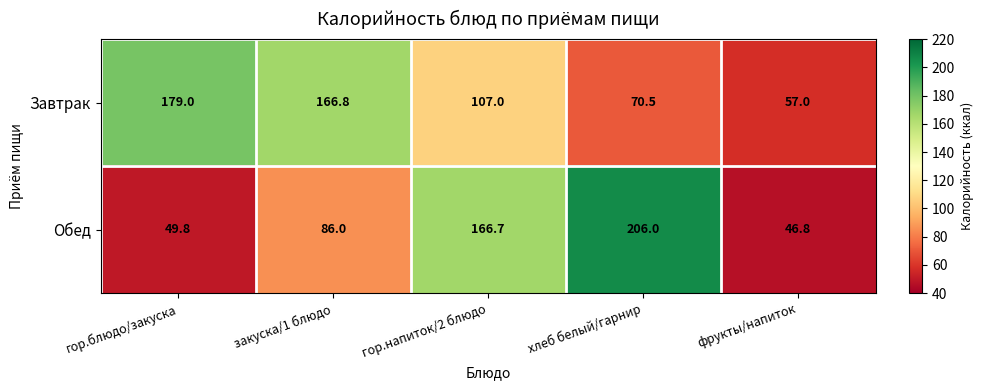

The Завтрак series shows 57.0 at фрукты/напиток. True or false?

True